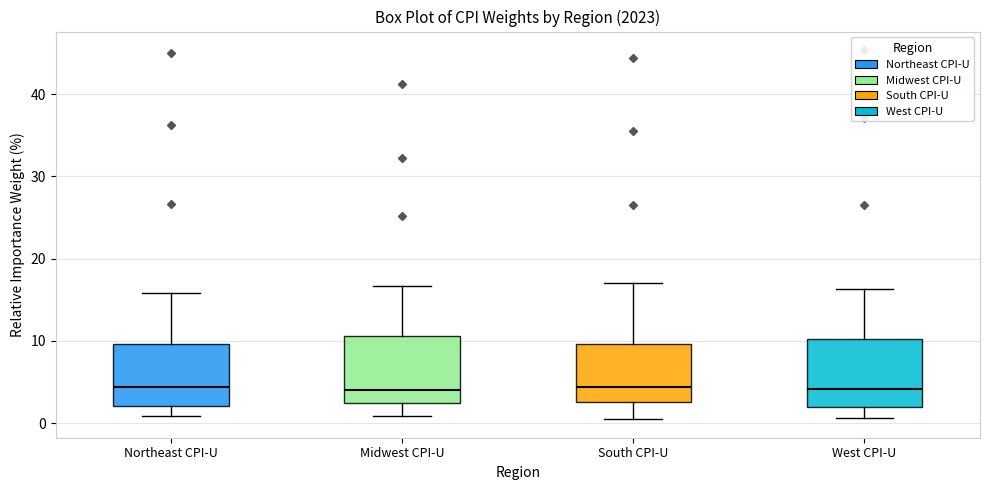

Reading left to right, read every box against the y-axis: the position of its median line, the range the box covers, and the ends of its whiskers. The values are not printed on the chart, so give them approximately, as read against the axis.

Northeast CPI-U: median 4, box 2 to 10, whiskers 1 to 16
Midwest CPI-U: median 4, box 2 to 11, whiskers 1 to 17
South CPI-U: median 4, box 3 to 10, whiskers 0 to 17
West CPI-U: median 4, box 2 to 10, whiskers 1 to 16